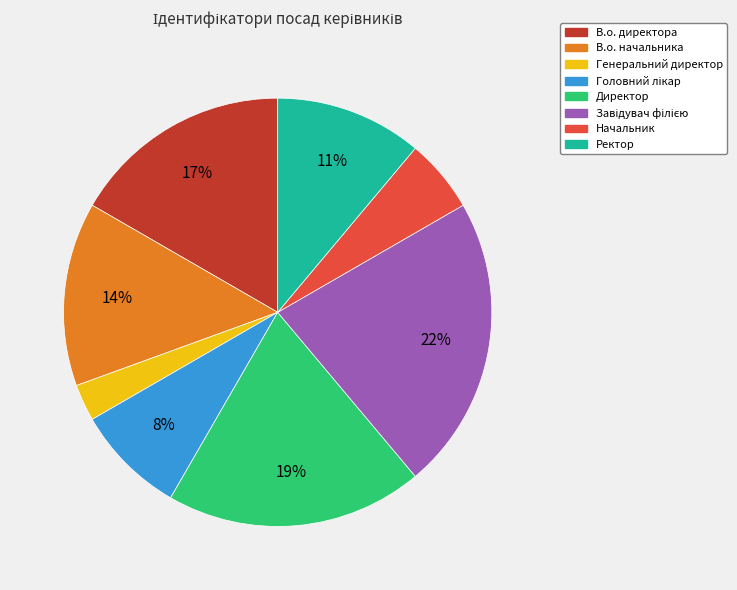

Is the sum of Ректор and Генеральний директор greater than half?

No